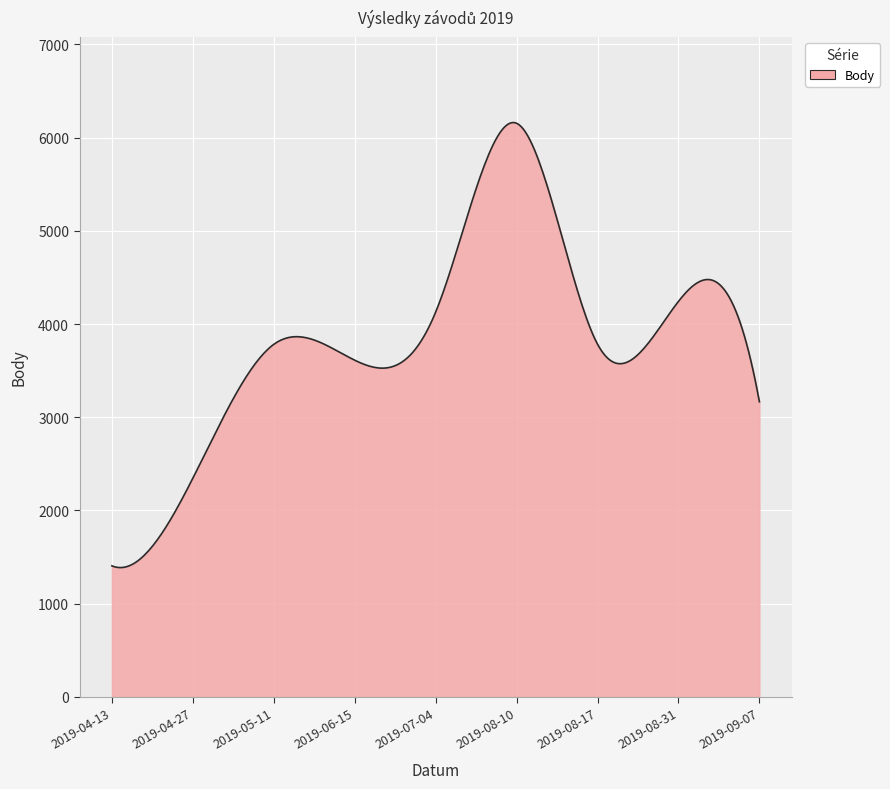

What is the difference between the maximum and minimum values?

4774.3